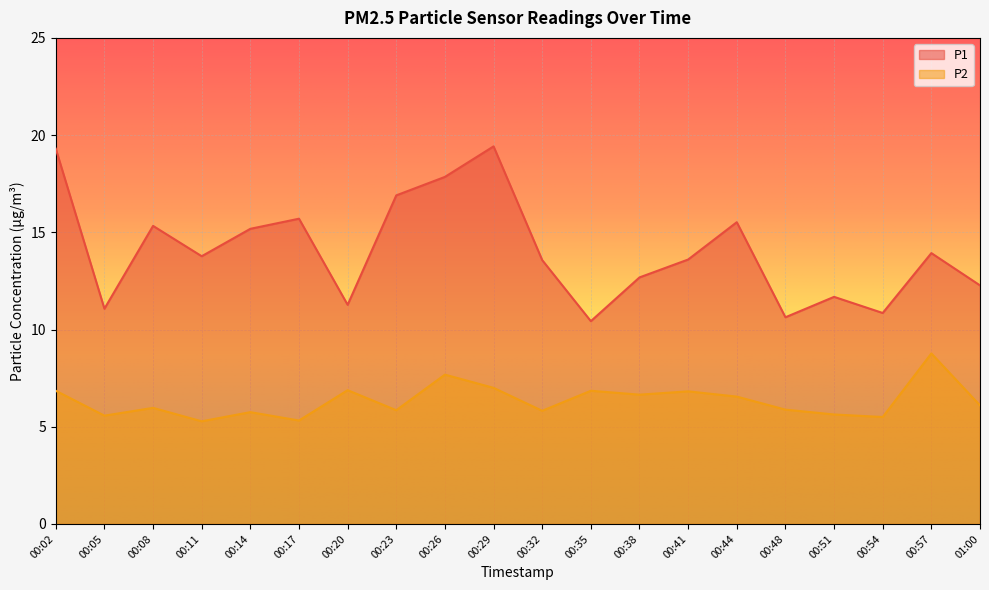

Rank the series at 00:57 from highest to lowest value.

P1, P2